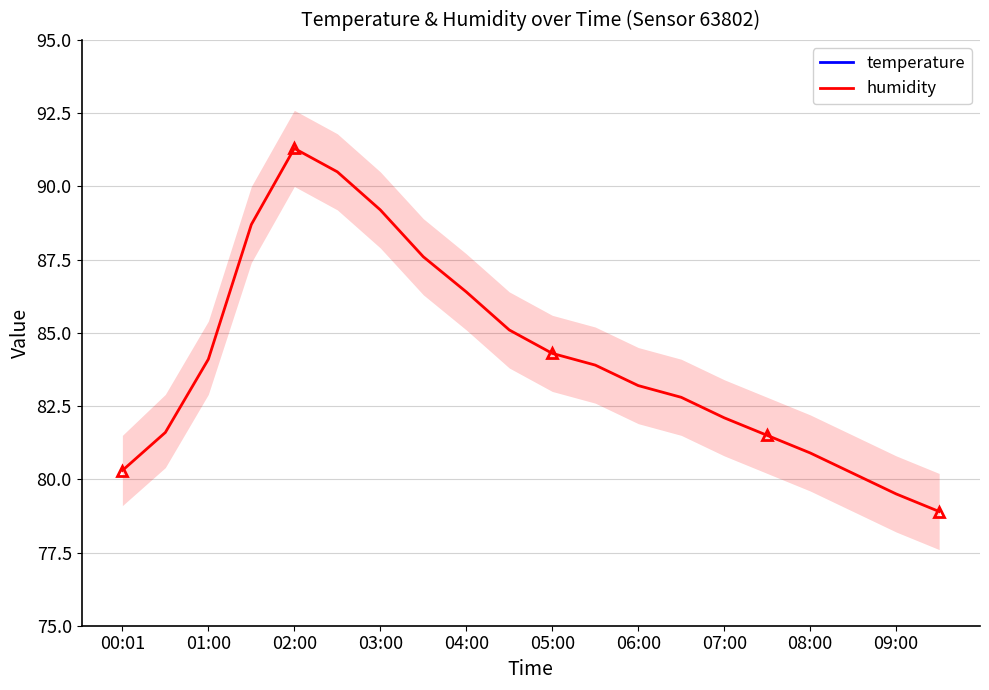

Which series has the largest range (max minus min)?

humidity